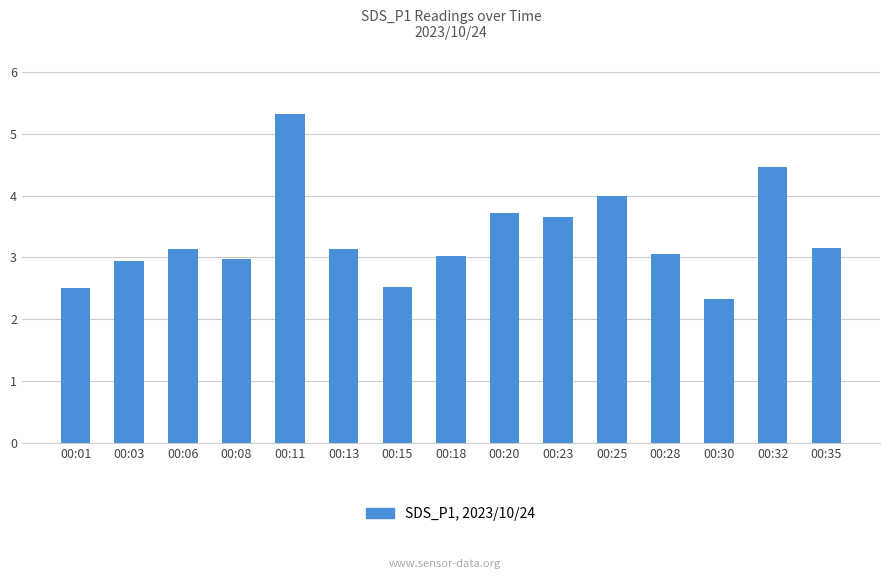

What is the maximum value shown in the chart?

5.3